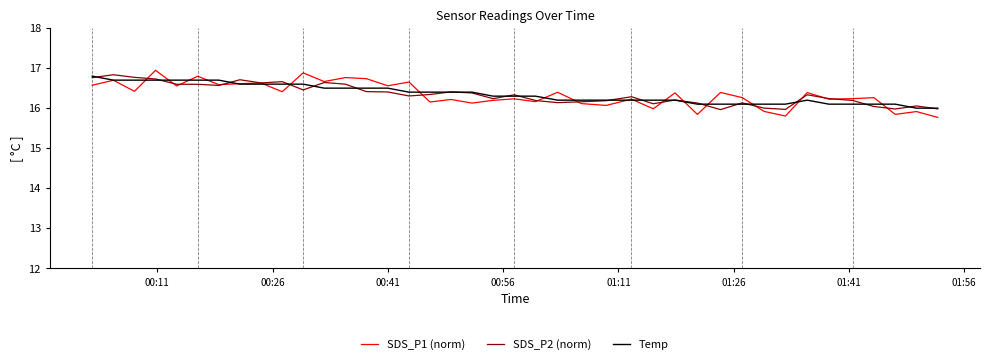

True or false: SDS_P1 (norm) and Temp intersect in this chart.

True